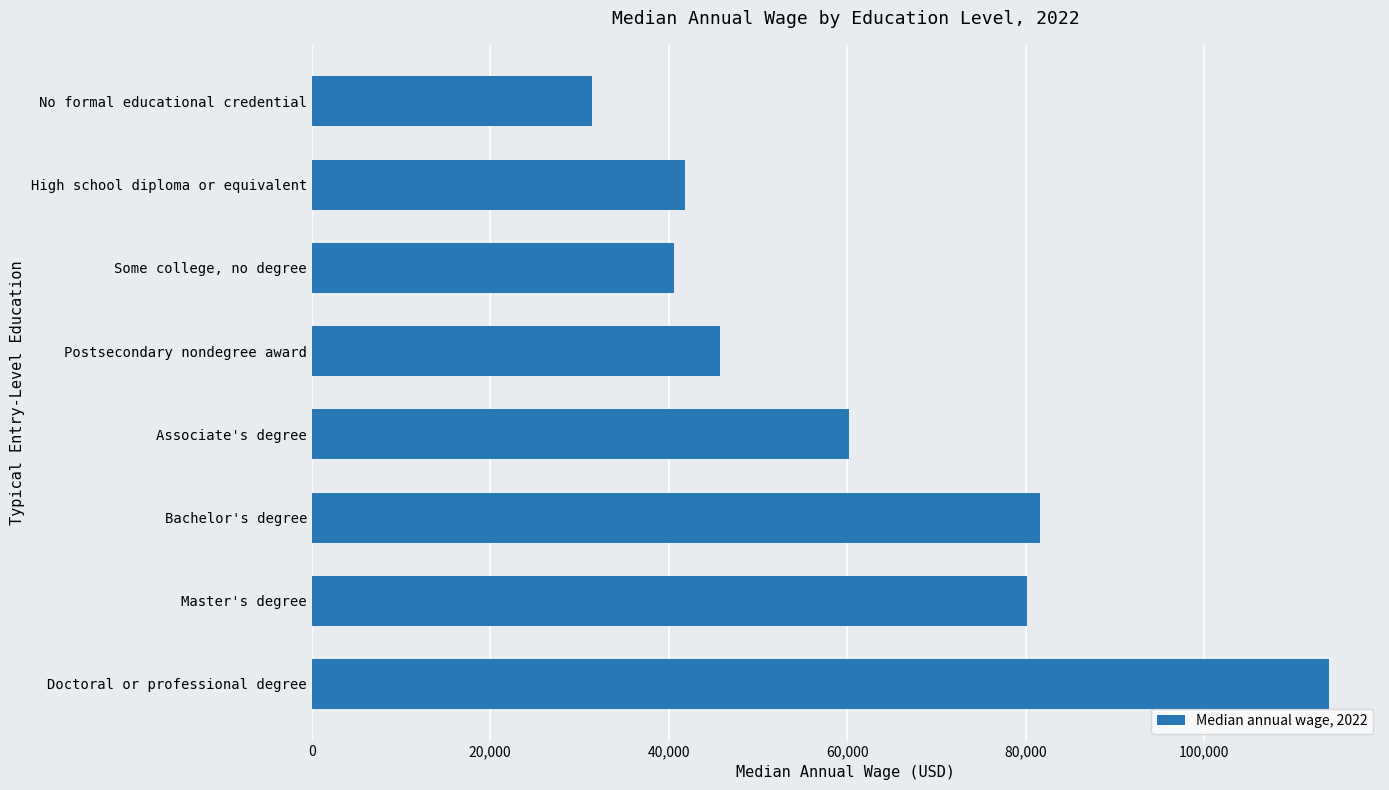

Does the chart contain stacked bars?

No